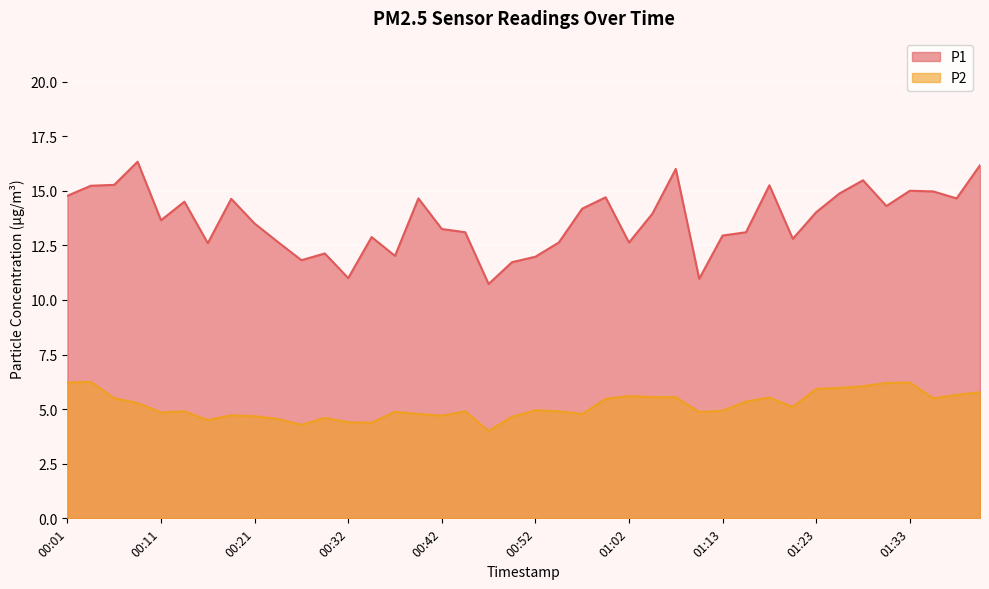

How many lines are shown in the chart?

2